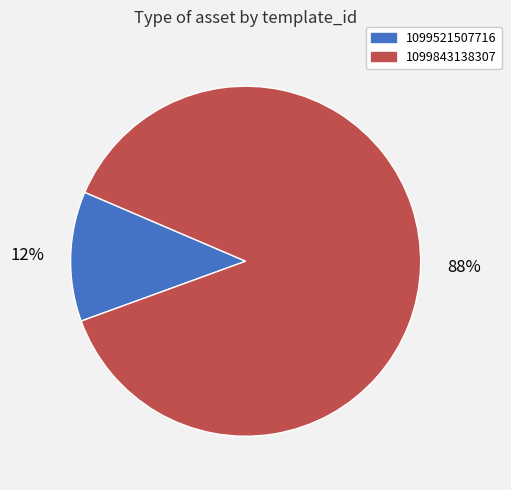

Which has a higher value, 1099521507716 or 1099843138307?

1099843138307